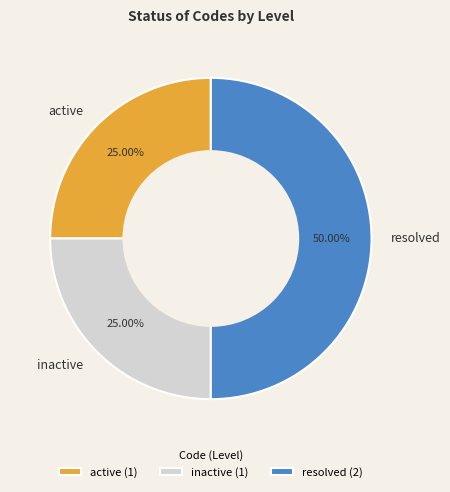

Is it true that active is 14% of the pie?

False